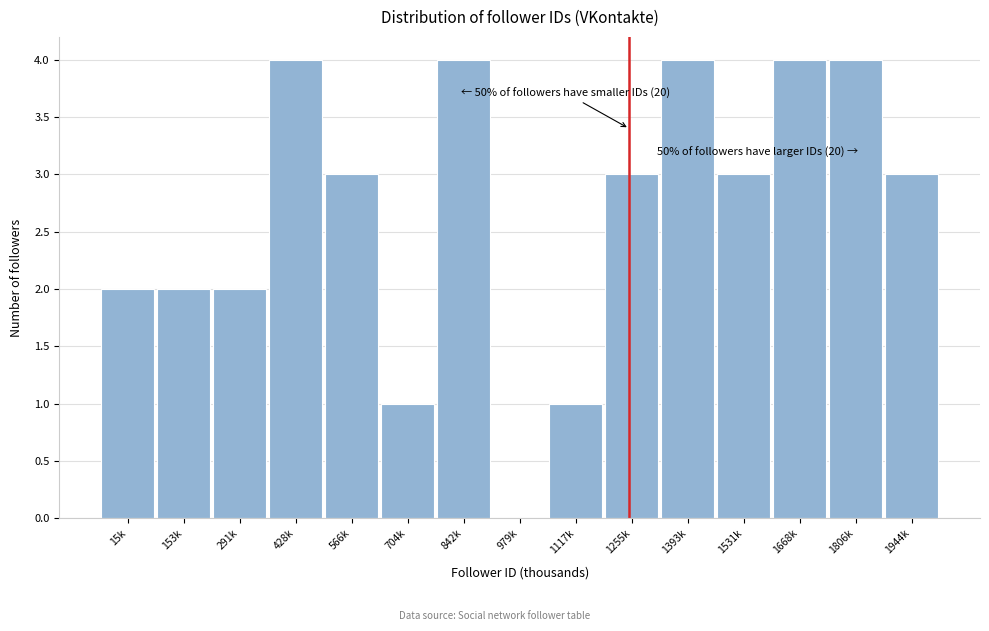

Reading left to right, list all the values displayed in this chart.

15k=2	153k=2	291k=2	428k=4	566k=3	704k=1	842k=4	979k=0	1117k=1	1255k=3	1393k=4	1531k=3	1668k=4	1806k=4	1944k=3